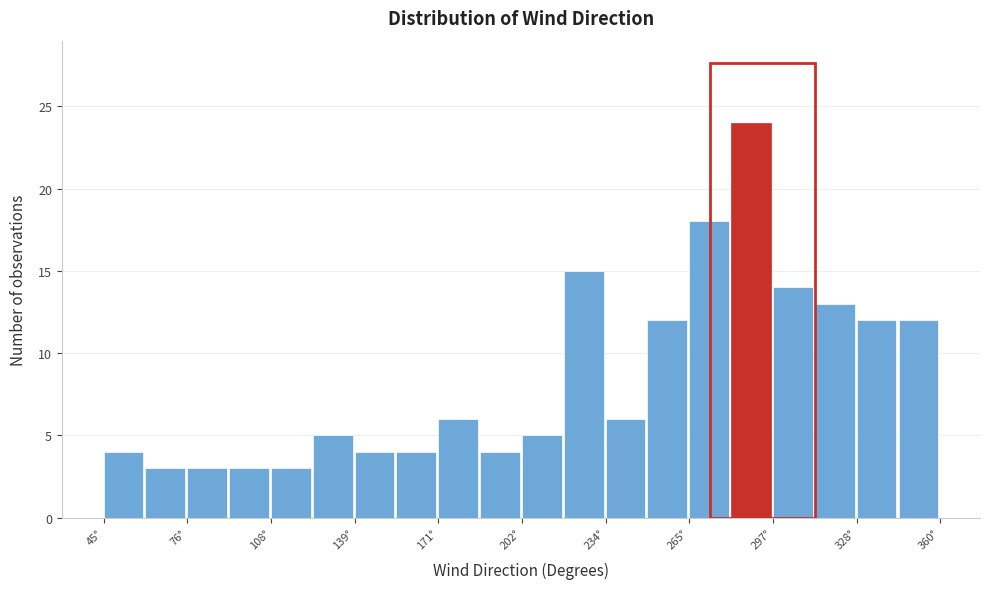

Around what value on the x-axis is the tallest bar? Give the approximate position of its centre, as read against the axis.

290